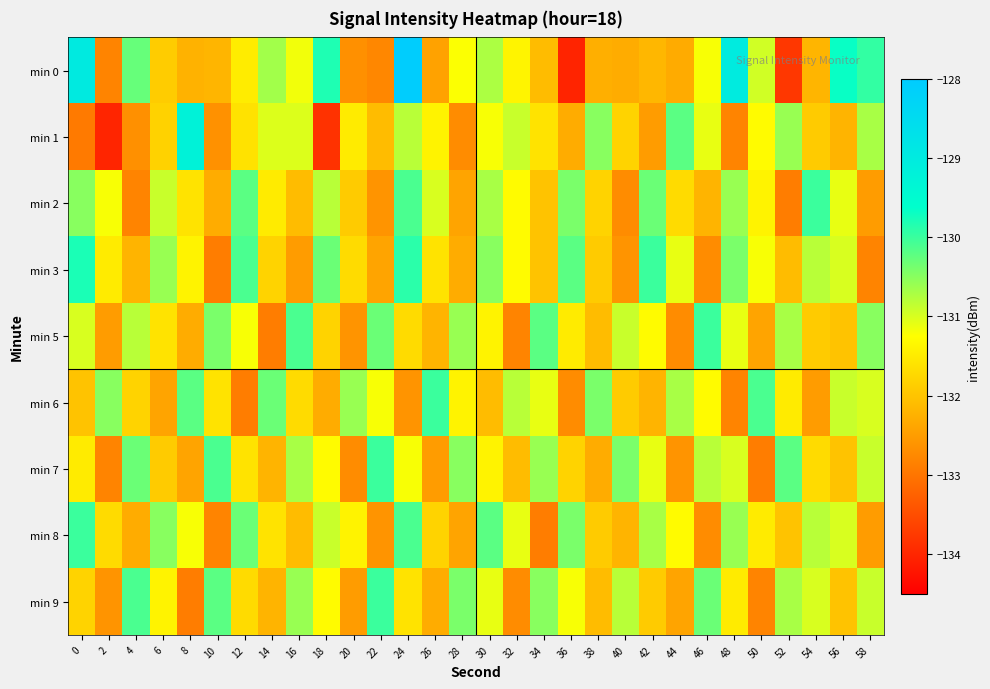

Reading left to right, what are all the values shown in this chart?

min 0: 0=-129.0	2=-132.8	4=-130.3	6=-131.9	8=-132.2	10=-132.2	12=-131.5	14=-130.7	16=-131.2	18=-129.8	20=-132.7	22=-132.8	24=-128.1	26=-132.4	28=-131.2	30=-130.7	32=-131.4	34=-132.1	36=-134.0	38=-132.3	40=-132.3	42=-132.2	44=-132.3	46=-131.2	48=-129.0	50=-130.9	52=-133.8	54=-132.2	56=-129.7	58=-129.9
min 1: 0=-132.9	2=-134.0	4=-132.6	6=-131.8	8=-129.2	10=-132.6	12=-131.6	14=-131.0	16=-131.0	18=-133.8	20=-131.5	22=-132.1	24=-130.8	26=-131.4	28=-132.7	30=-131.2	32=-130.9	34=-131.6	36=-132.3	38=-130.5	40=-131.8	42=-132.5	44=-130.2	46=-131.1	48=-132.8	50=-131.3	52=-130.6	54=-131.9	56=-132.2	58=-130.7
min 2: 0=-130.5	2=-131.2	4=-132.8	6=-130.9	8=-131.6	10=-132.3	12=-130.2	14=-131.5	16=-132.1	18=-130.8	20=-131.9	22=-132.6	24=-130.1	26=-131.0	28=-132.4	30=-130.7	32=-131.3	34=-132.0	36=-130.4	38=-131.8	40=-132.7	42=-130.3	44=-131.7	46=-132.2	48=-130.6	50=-131.4	52=-132.9	54=-130.0	56=-131.1	58=-132.5
min 3: 0=-129.8	2=-131.5	4=-132.2	6=-130.6	8=-131.4	10=-132.9	12=-130.1	14=-131.8	16=-132.5	18=-130.3	20=-131.7	22=-132.4	24=-129.9	26=-131.6	28=-132.3	30=-130.5	32=-131.3	34=-132.0	36=-130.2	38=-131.9	40=-132.6	42=-130.0	44=-131.1	46=-132.7	48=-130.4	50=-131.2	52=-132.1	54=-130.8	56=-131.0	58=-132.8
min 5: 0=-131.0	2=-132.5	4=-130.8	6=-131.6	8=-132.3	10=-130.4	12=-131.2	14=-132.9	16=-130.1	18=-131.8	20=-132.6	22=-130.3	24=-131.7	26=-132.2	28=-130.6	30=-131.4	32=-132.8	34=-130.2	36=-131.5	38=-132.1	40=-130.9	42=-131.3	44=-132.7	46=-130.0	48=-131.1	50=-132.4	52=-130.7	54=-131.9	56=-132.0	58=-130.5
min 6: 0=-132.0	2=-130.5	4=-131.8	6=-132.4	8=-130.2	10=-131.6	12=-132.9	14=-130.3	16=-131.7	18=-132.3	20=-130.6	22=-131.2	24=-132.6	26=-130.0	28=-131.4	30=-132.1	32=-130.8	34=-131.1	36=-132.7	38=-130.4	40=-131.9	42=-132.2	44=-130.7	46=-131.3	48=-132.8	50=-130.1	52=-131.5	54=-132.5	56=-130.9	58=-131.0
min 7: 0=-131.5	2=-132.8	4=-130.3	6=-131.9	8=-132.4	10=-130.1	12=-131.6	14=-132.2	16=-130.7	18=-131.3	20=-132.7	22=-130.0	24=-131.2	26=-132.5	28=-130.5	30=-131.4	32=-132.1	34=-130.6	36=-131.8	38=-132.3	40=-130.4	42=-131.1	44=-132.6	46=-130.8	48=-131.0	50=-132.9	52=-130.2	54=-131.7	56=-132.0	58=-130.9
min 8: 0=-130.0	2=-131.7	4=-132.3	6=-130.5	8=-131.2	10=-132.8	12=-130.3	14=-131.6	16=-132.1	18=-130.9	20=-131.4	22=-132.6	24=-130.1	26=-131.8	28=-132.4	30=-130.2	32=-131.1	34=-132.9	36=-130.4	38=-131.9	40=-132.2	42=-130.7	44=-131.3	46=-132.7	48=-130.6	50=-131.5	52=-132.0	54=-130.8	56=-131.0	58=-132.5
min 9: 0=-131.8	2=-132.6	4=-130.1	6=-131.4	8=-132.9	10=-130.2	12=-131.7	14=-132.2	16=-130.6	18=-131.3	20=-132.5	22=-130.0	24=-131.6	26=-132.3	28=-130.4	30=-131.1	32=-132.7	34=-130.5	36=-131.2	38=-132.1	40=-130.8	42=-131.9	44=-132.4	46=-130.3	48=-131.5	50=-132.8	52=-130.7	54=-131.0	56=-132.0	58=-130.9